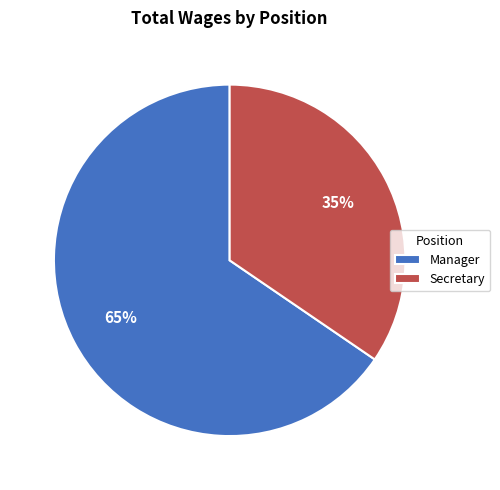

What is the ratio of the value at Secretary to the value at Manager?

0.5